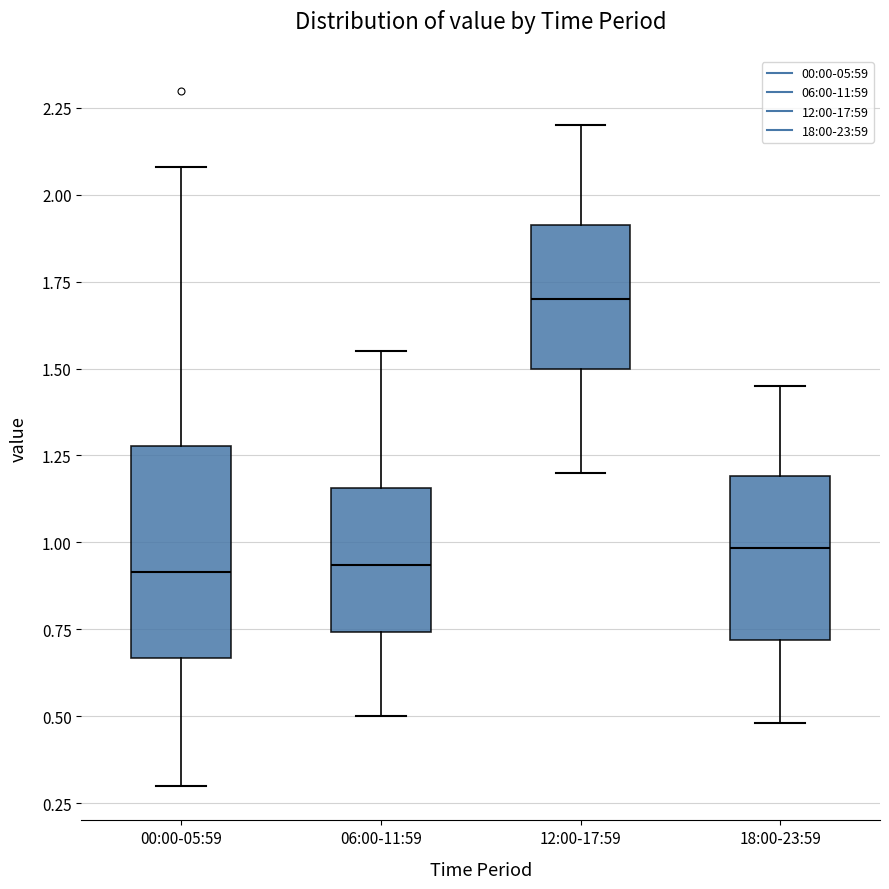

Reading left to right, transcribe this box plot: for each box, give where its median line is, the range the box spans, and where its two whiskers end, as read against the y-axis. The values are not printed on the chart, so give them approximately, as read against the axis.

00:00-05:59: median 0.90, box 0.65 to 1.30, whiskers 0.30 to 2.10
06:00-11:59: median 0.95, box 0.75 to 1.15, whiskers 0.50 to 1.55
12:00-17:59: median 1.70, box 1.50 to 1.90, whiskers 1.20 to 2.20
18:00-23:59: median 1.00, box 0.70 to 1.20, whiskers 0.50 to 1.45